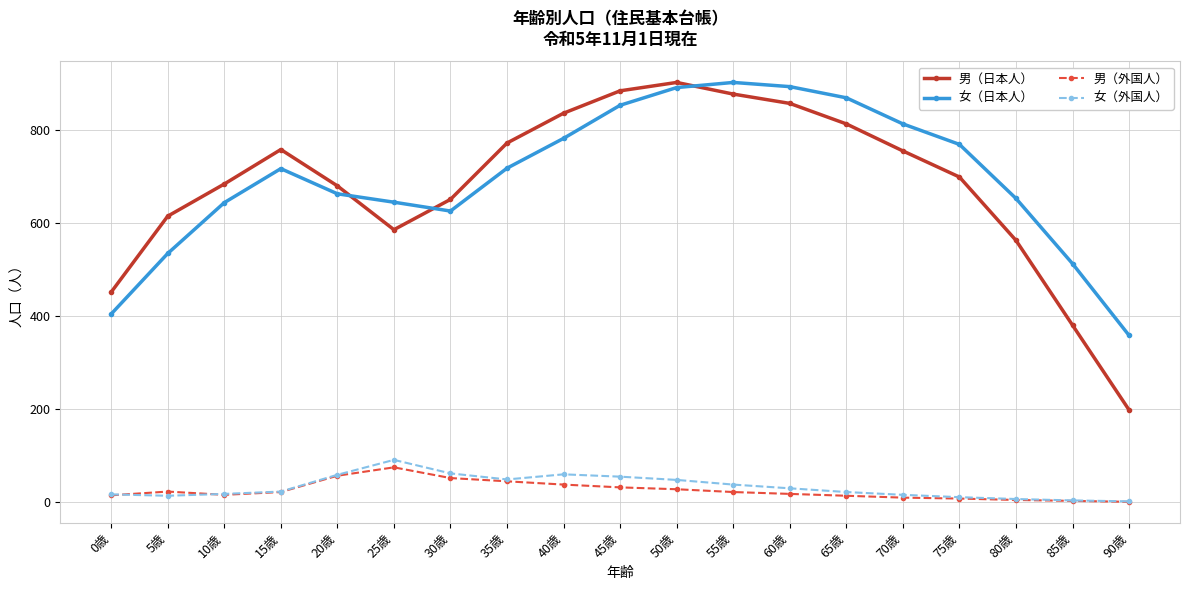

What is the value of the 女（外国人） point at the 16th from the left?

11